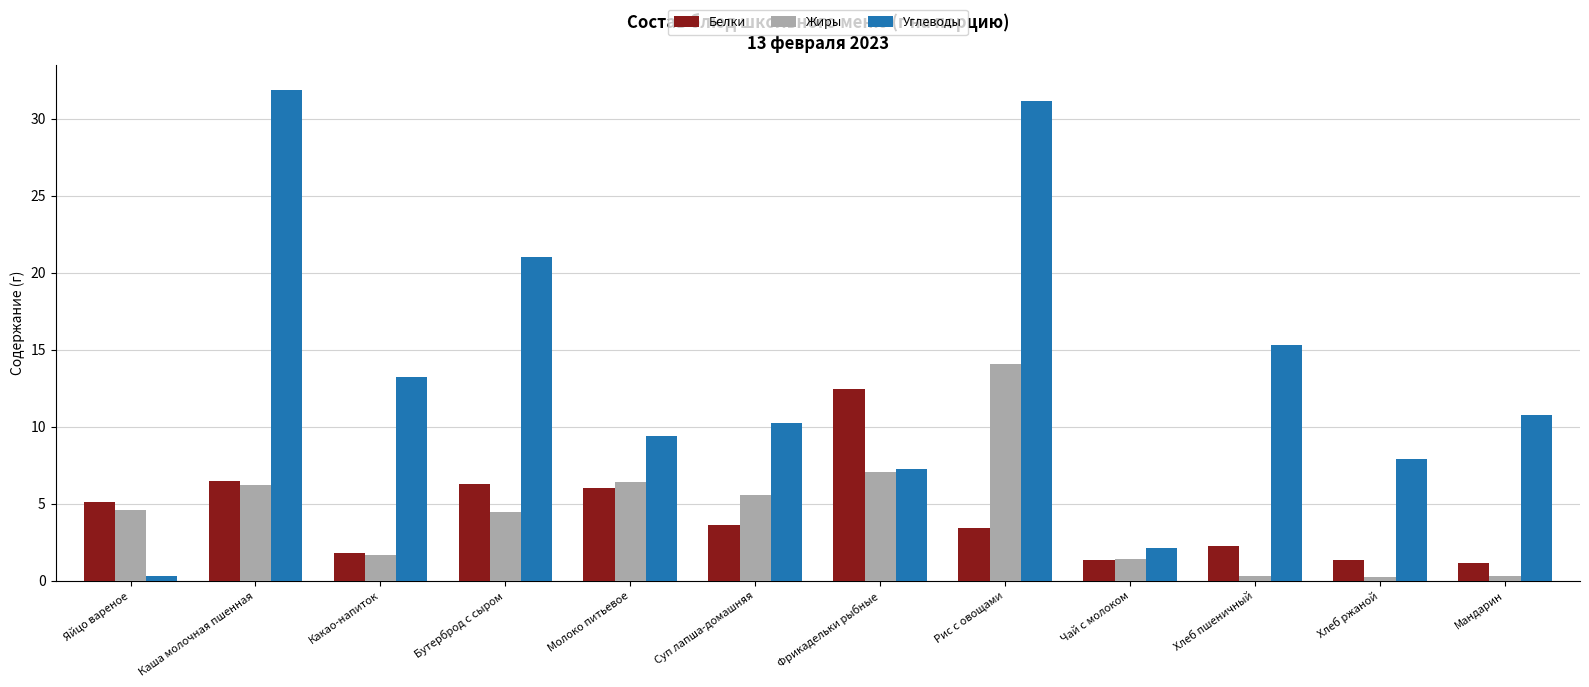

The Углеводы series shows 31.1 at Рис с овощами. True or false?

True